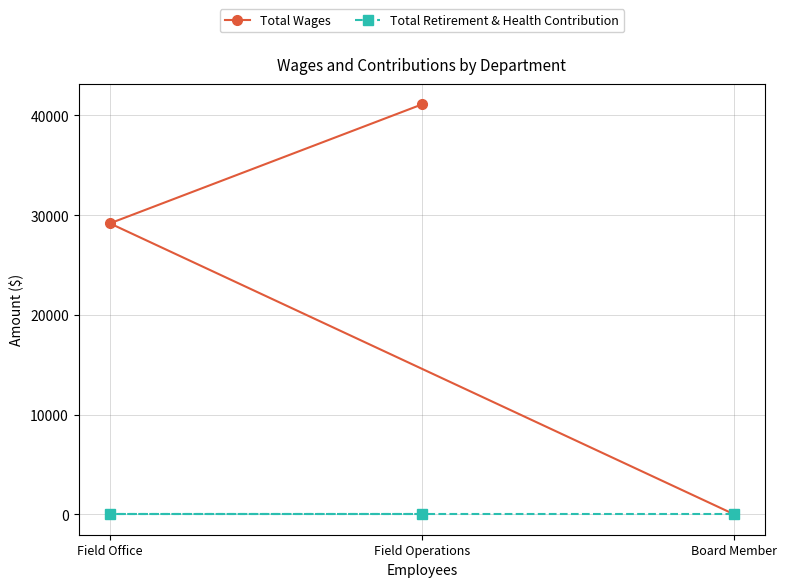

Which label corresponds to the largest value in the chart?

Field Operations